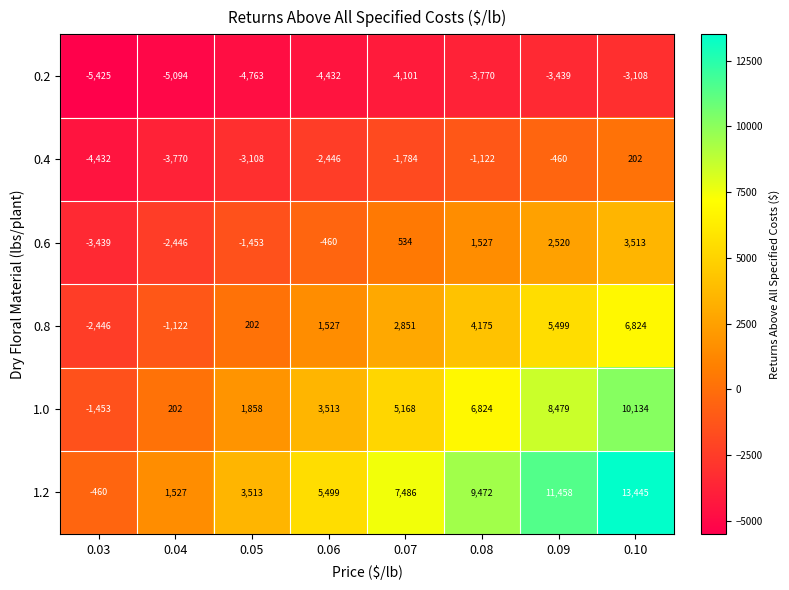

Rank the series at 0.05 from highest to lowest value.

1.2, 1.0, 0.8, 0.6, 0.4, 0.2